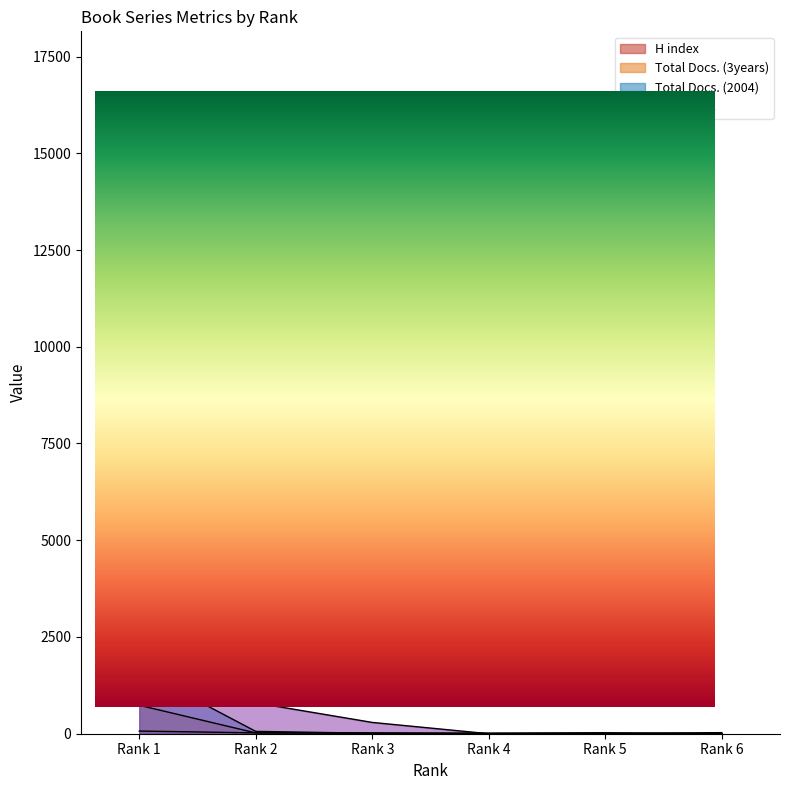

What is the spread (max minus min) of values at Rank 4?

15